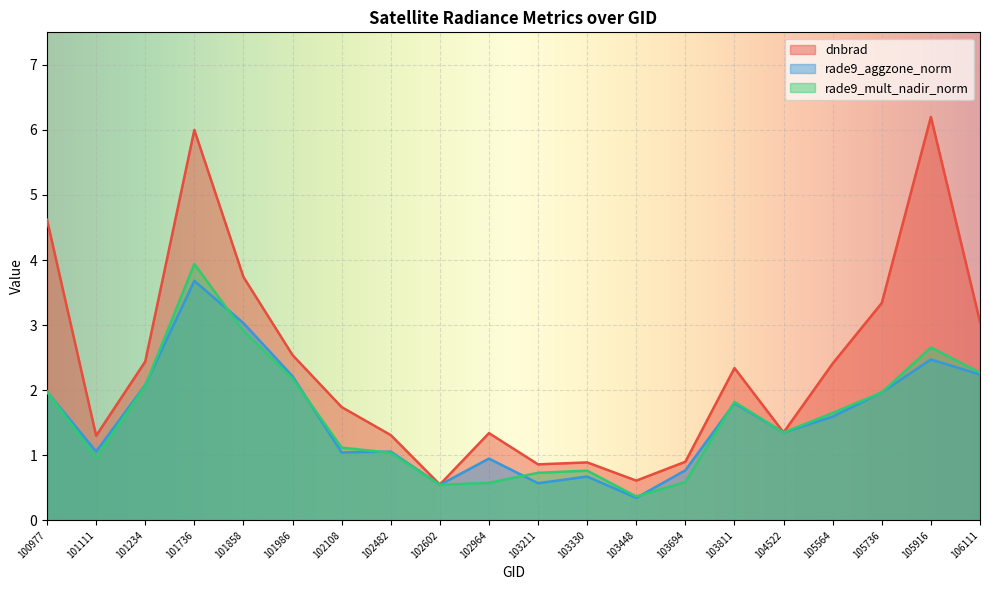

Between 101111 and 106111, which series saw the biggest shift?

dnbrad